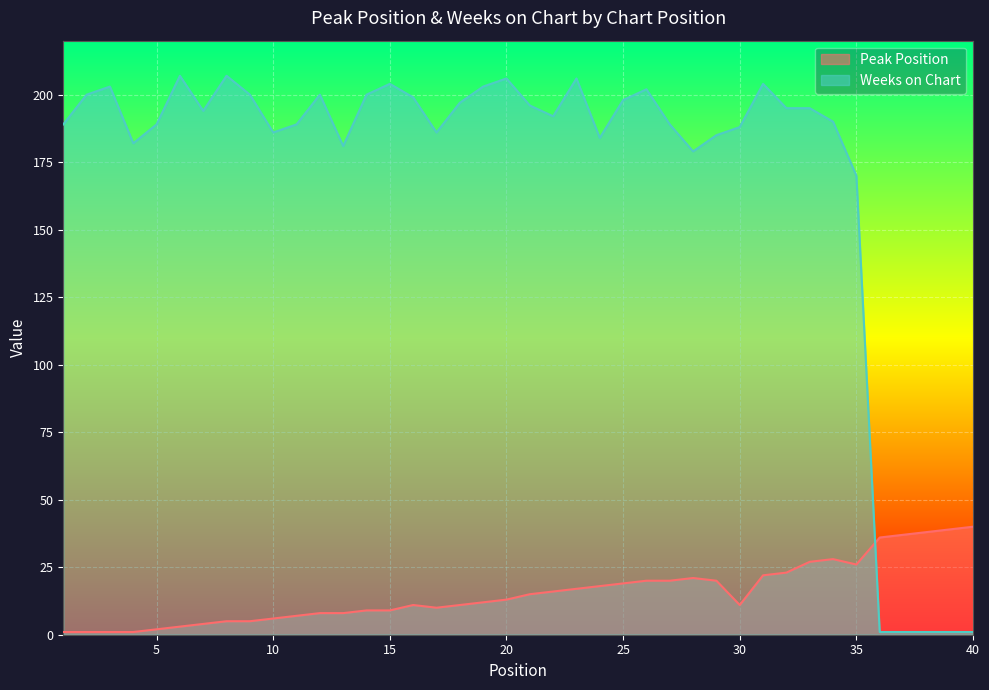

At which category does the chart reach its peak across all series?

6